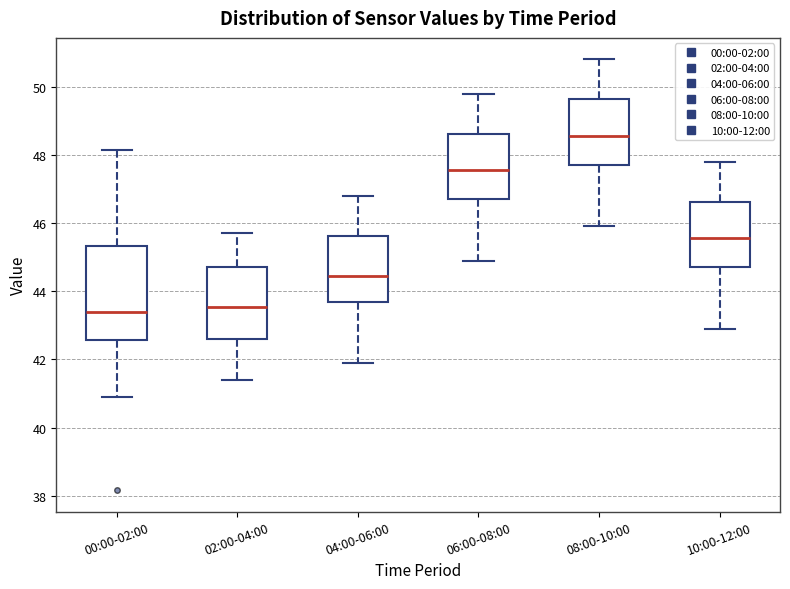

Reading left to right, read every box against the y-axis: the position of its median line, the range the box covers, and the ends of its whiskers. The values are not printed on the chart, so give them approximately, as read against the axis.

00:00-02:00: median 43.4, box 42.6 to 45.4, whiskers 41.0 to 48.2
02:00-04:00: median 43.6, box 42.6 to 44.8, whiskers 41.4 to 45.8
04:00-06:00: median 44.4, box 43.6 to 45.6, whiskers 42.0 to 46.8
06:00-08:00: median 47.6, box 46.8 to 48.6, whiskers 45.0 to 49.8
08:00-10:00: median 48.6, box 47.8 to 49.6, whiskers 46.0 to 50.8
10:00-12:00: median 45.6, box 44.8 to 46.6, whiskers 43.0 to 47.8